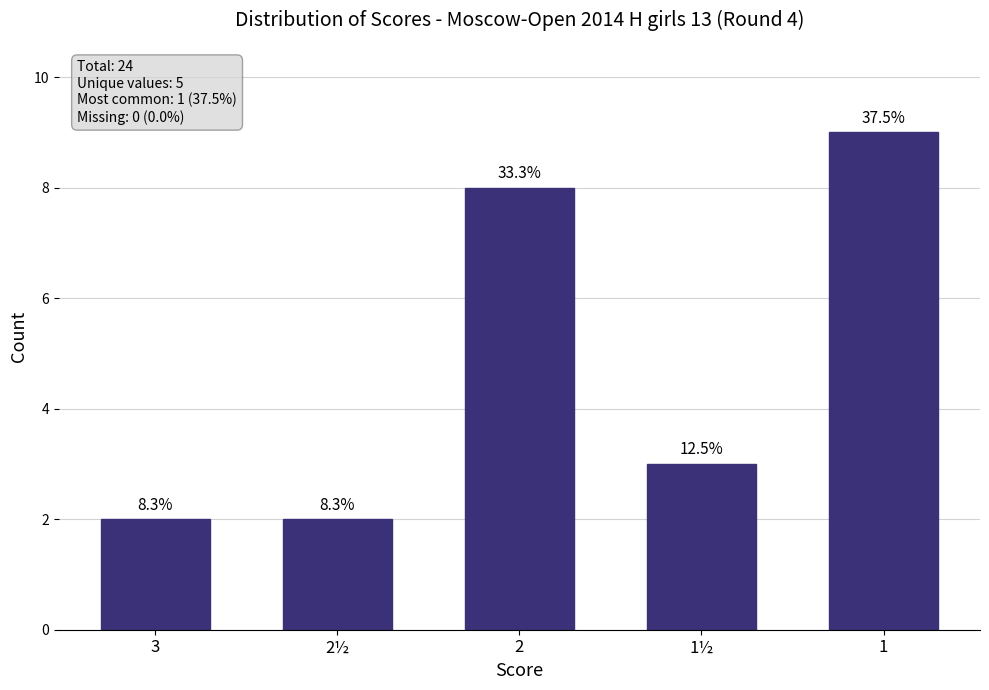

What is the value of the 3rd bar from the left?

8